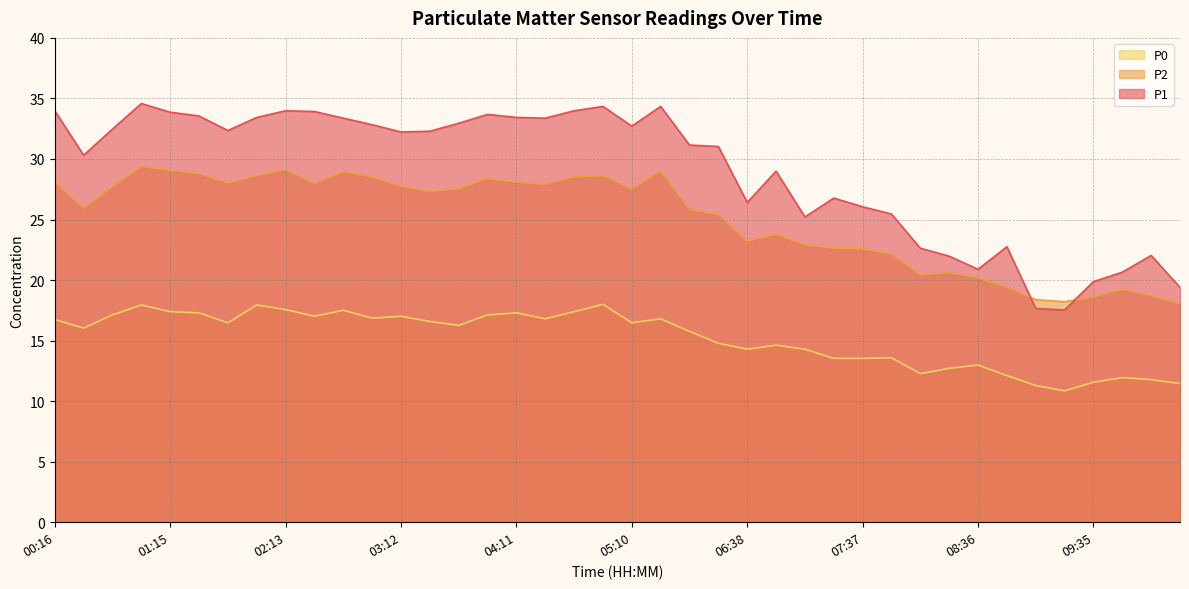

What is the spread (max minus min) of values at 00:45?

15.3